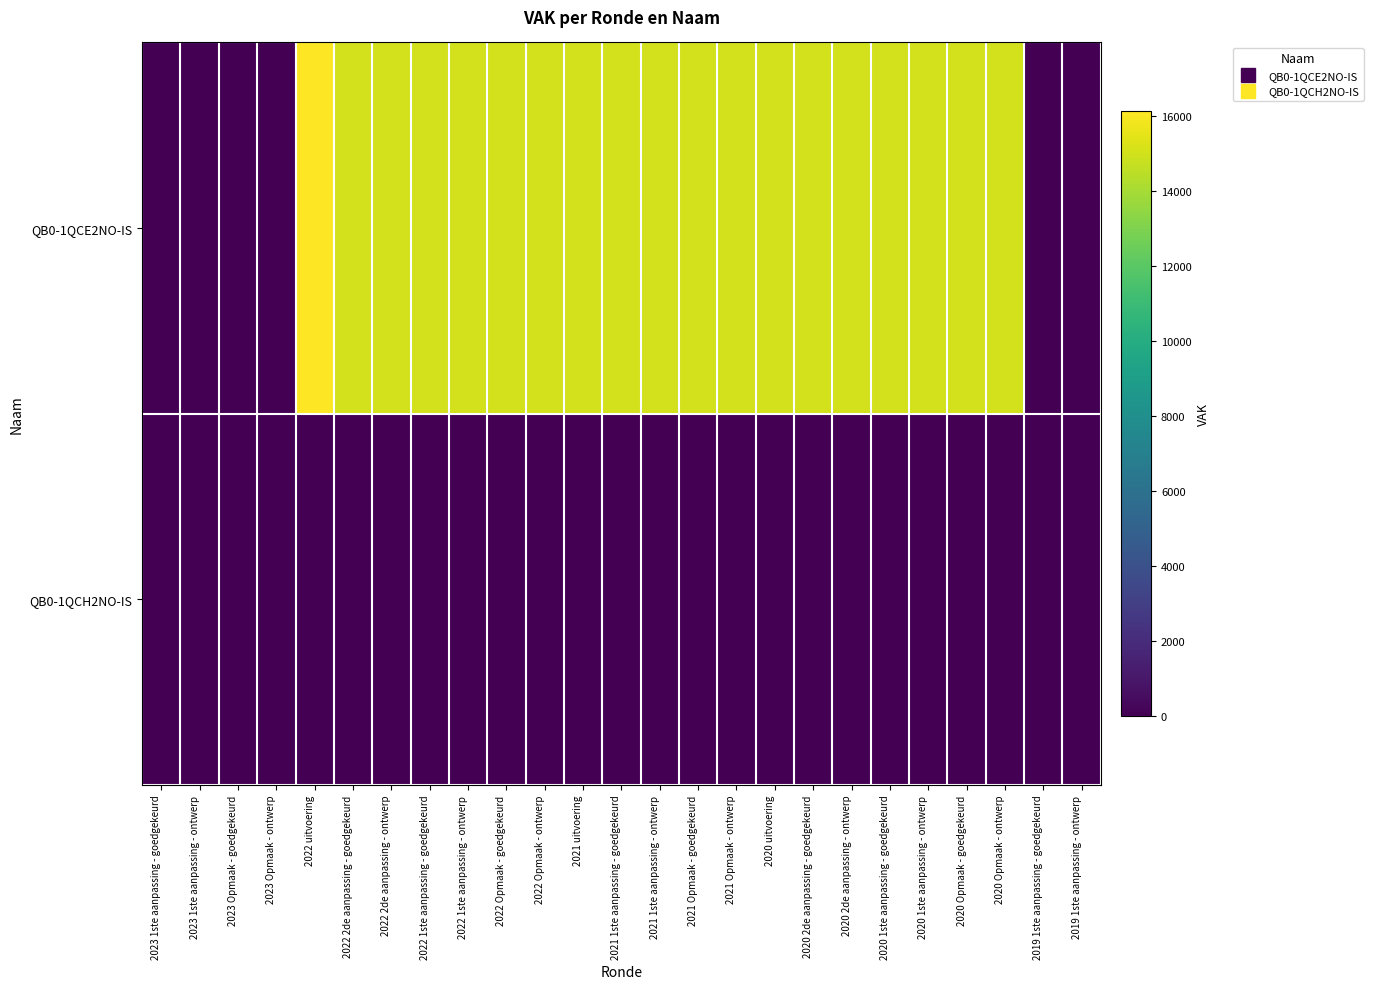

At which category is the sum across all series the highest?

2022 uitvoering